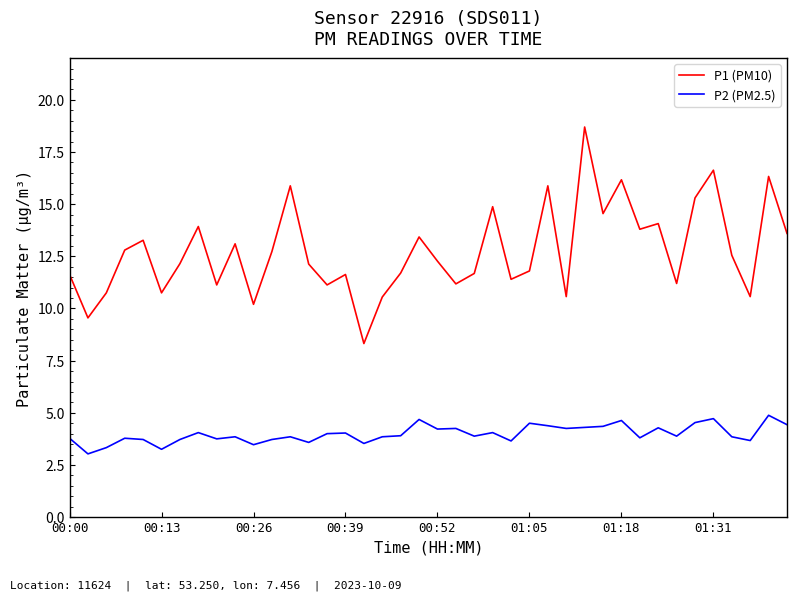

How many values in the P1 (PM10) series are below 12?

18